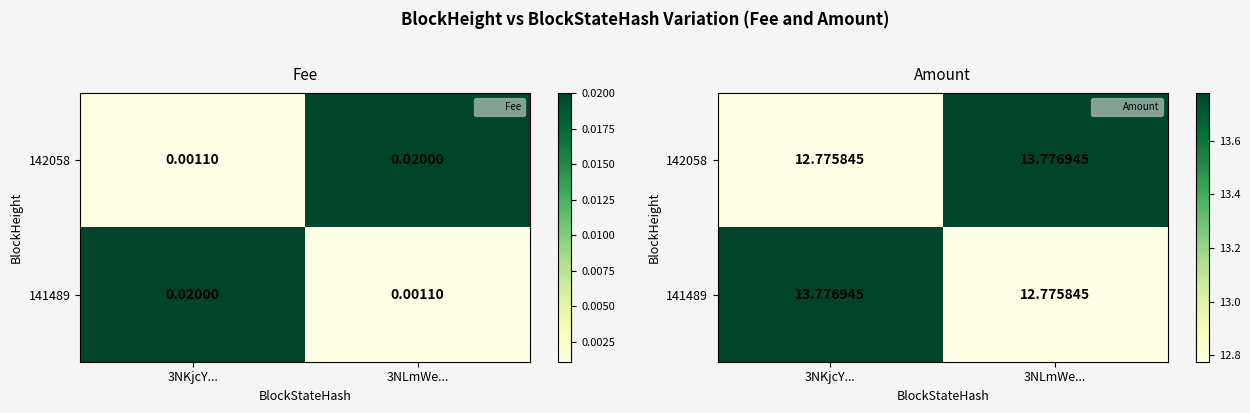

Is it true that 141489 equals 5.9 at 3NLmWe...?

False